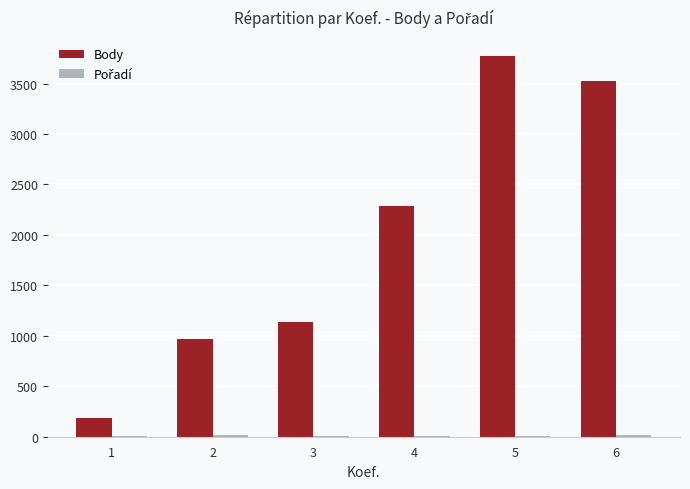

At which category is the sum across all series the highest?

5